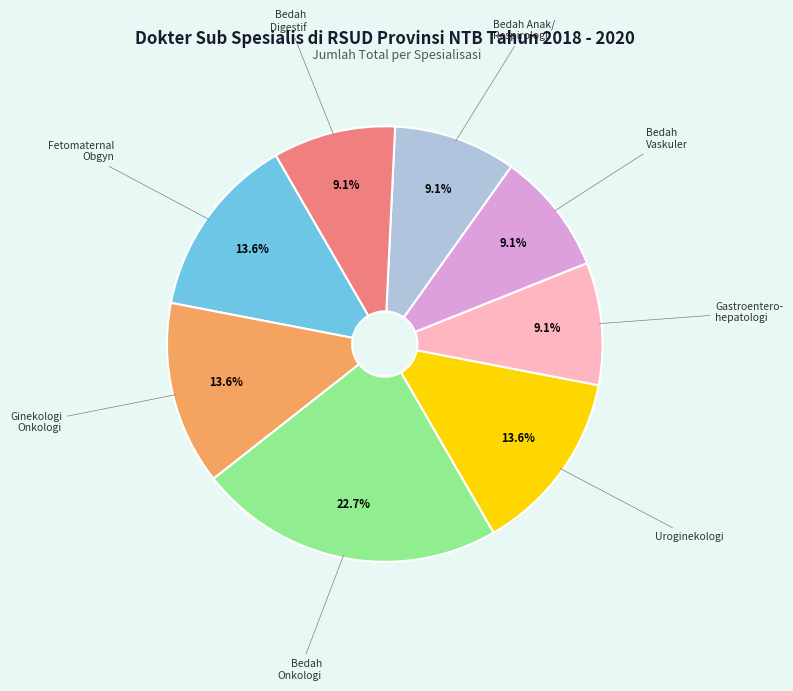

Is there a majority slice in this chart?

No